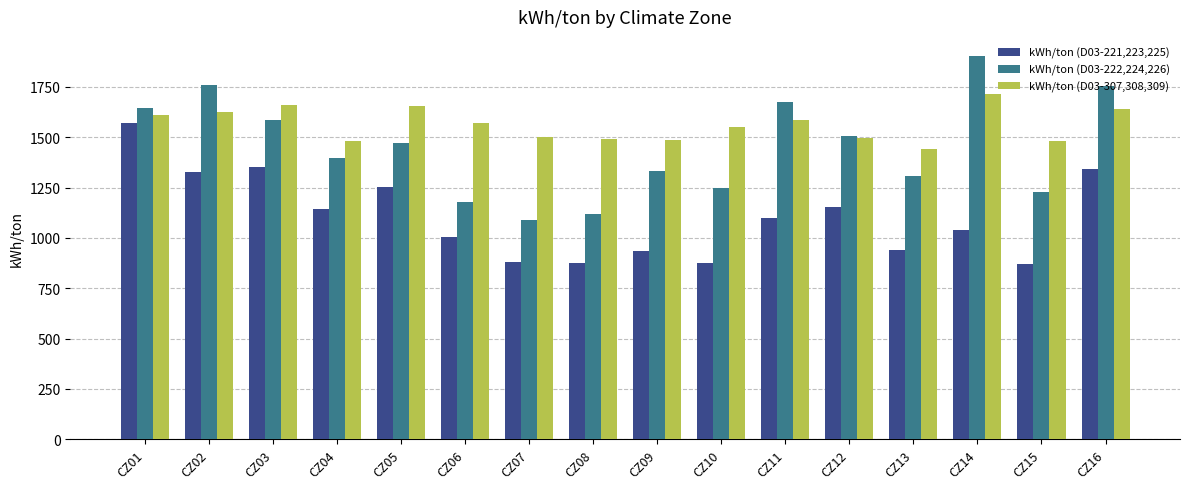

At which category is the sum across all series the highest?

CZ01